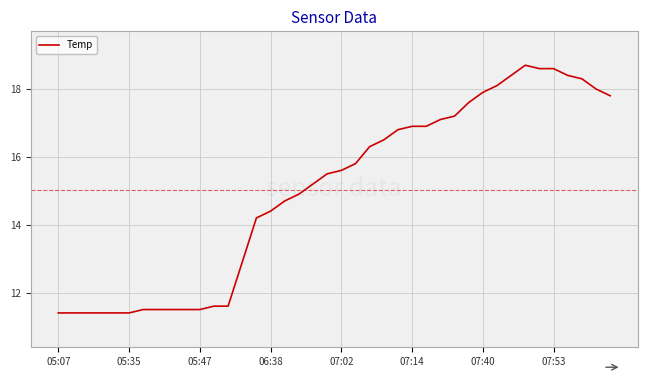

What is the difference between the maximum and minimum values?

7.3